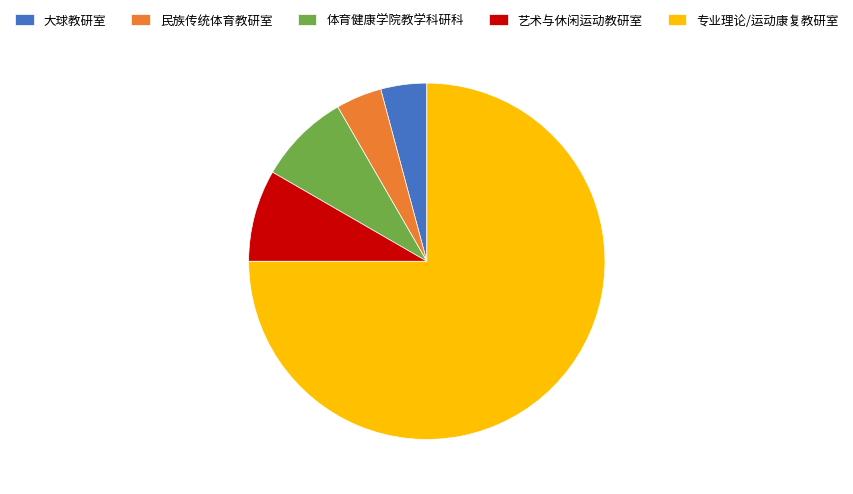

Which category accounts for the majority?

专业理论/运动康复教研室